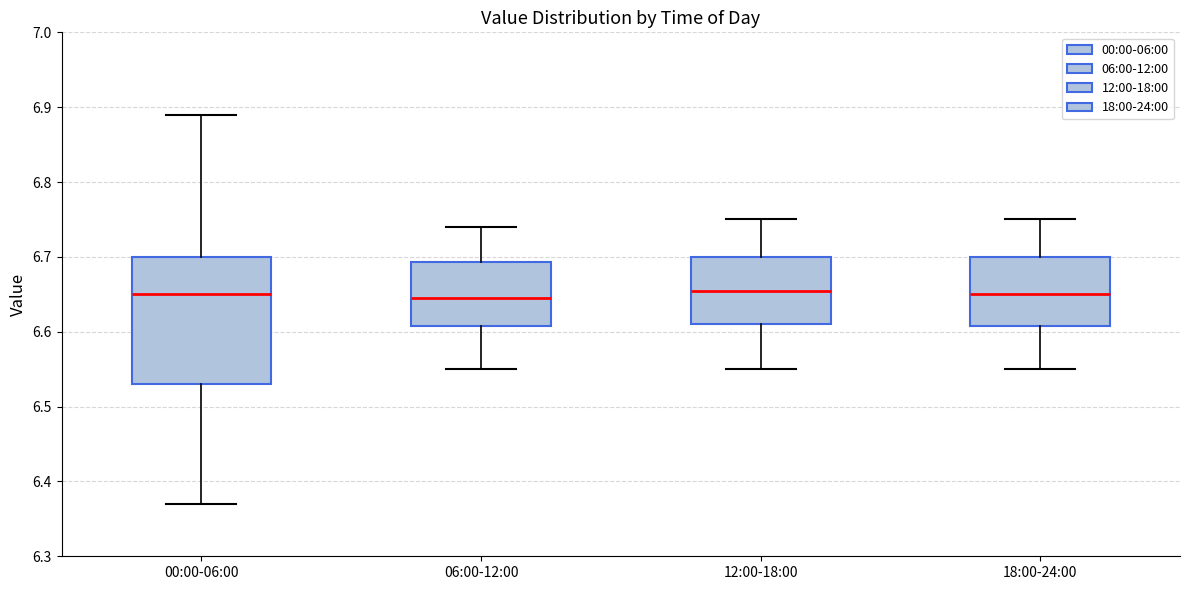

Reading left to right, transcribe this box plot: for each box, give where its median line is, the range the box spans, and where its two whiskers end, as read against the y-axis. The values are not printed on the chart, so give them approximately, as read against the axis.

00:00-06:00: median 6.65, box 6.53 to 6.70, whiskers 6.37 to 6.89
06:00-12:00: median 6.65, box 6.61 to 6.69, whiskers 6.55 to 6.74
12:00-18:00: median 6.66, box 6.61 to 6.70, whiskers 6.55 to 6.75
18:00-24:00: median 6.65, box 6.61 to 6.70, whiskers 6.55 to 6.75